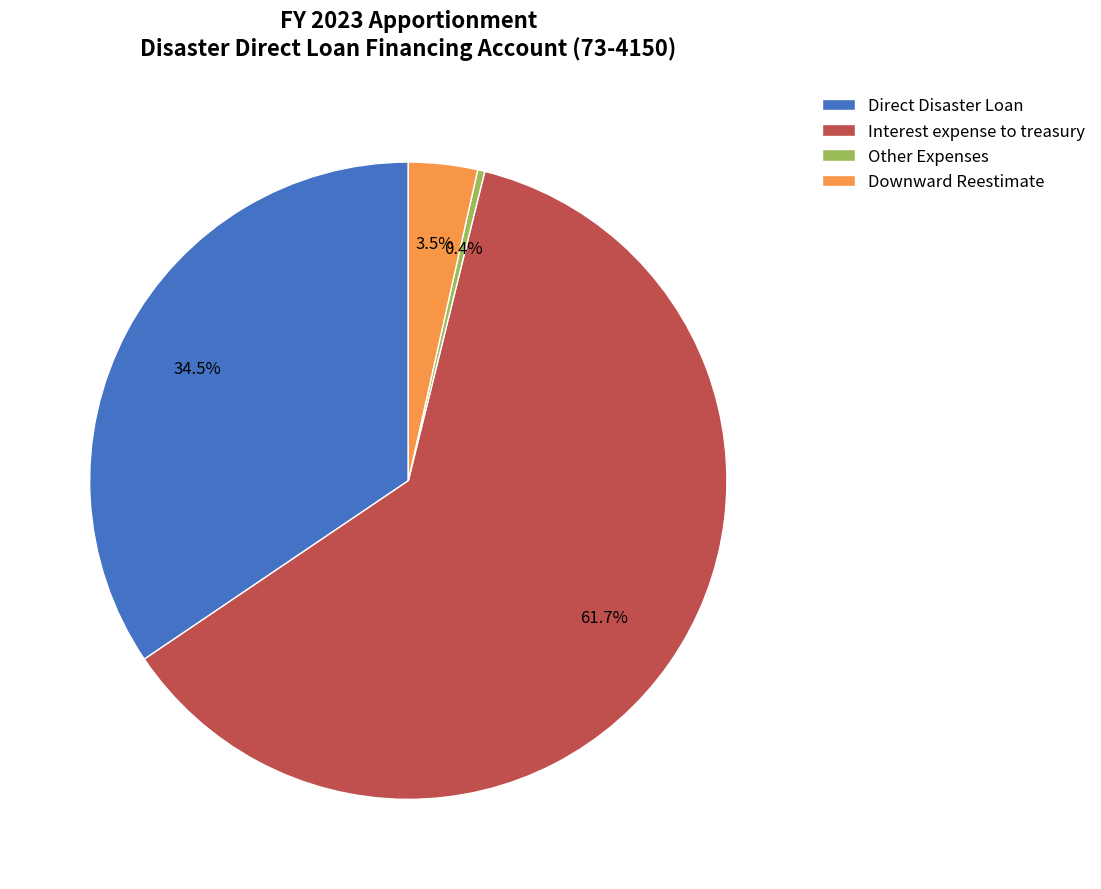

Is the sum of Interest expense to treasury and Other Expenses greater than half?

Yes